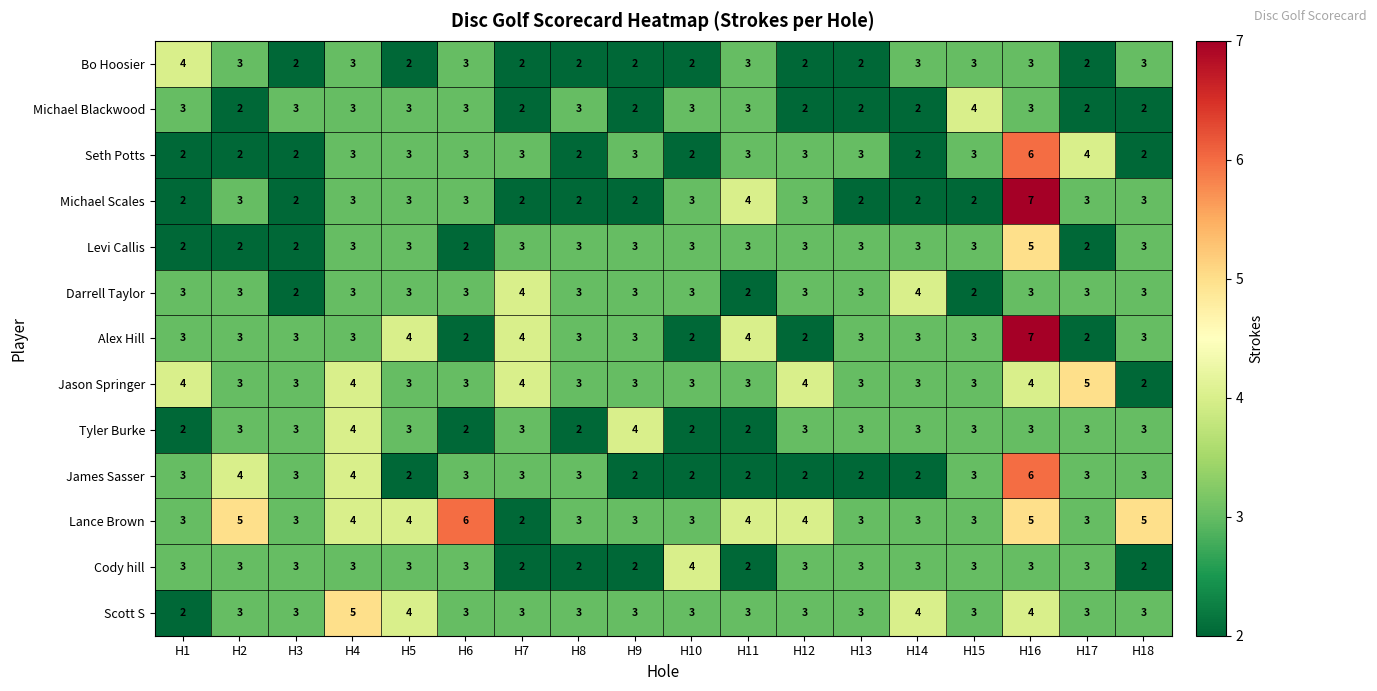

Read the Michael Scales value at H2.

3